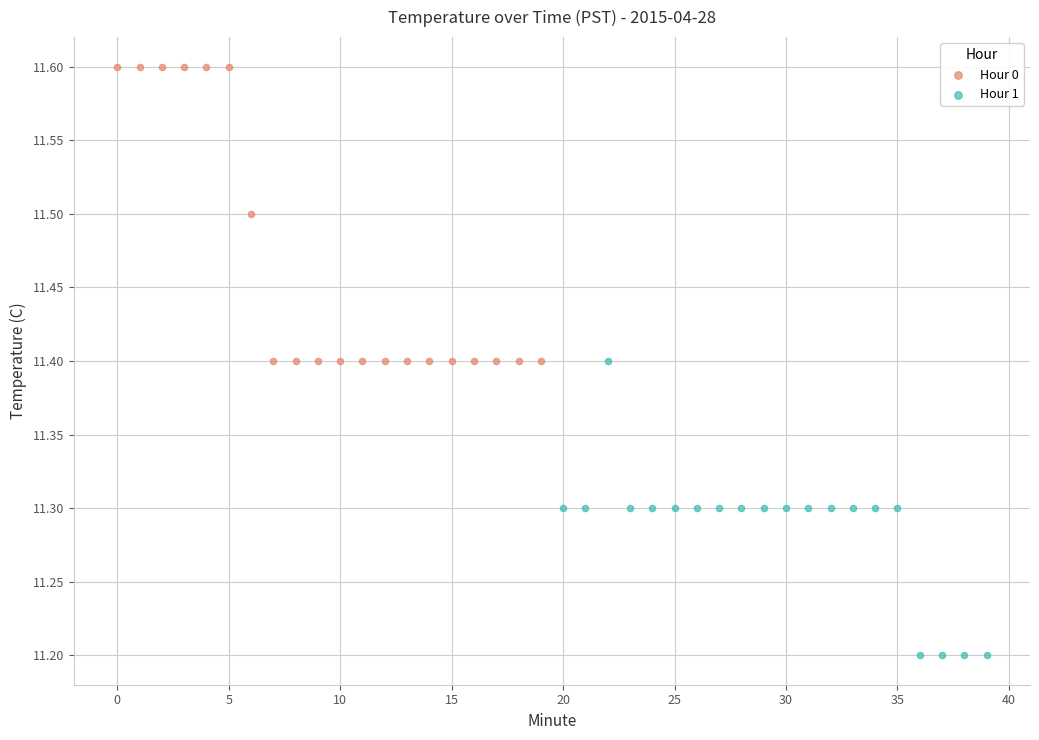

Which series reaches the maximum Y coordinate?

Hour 0